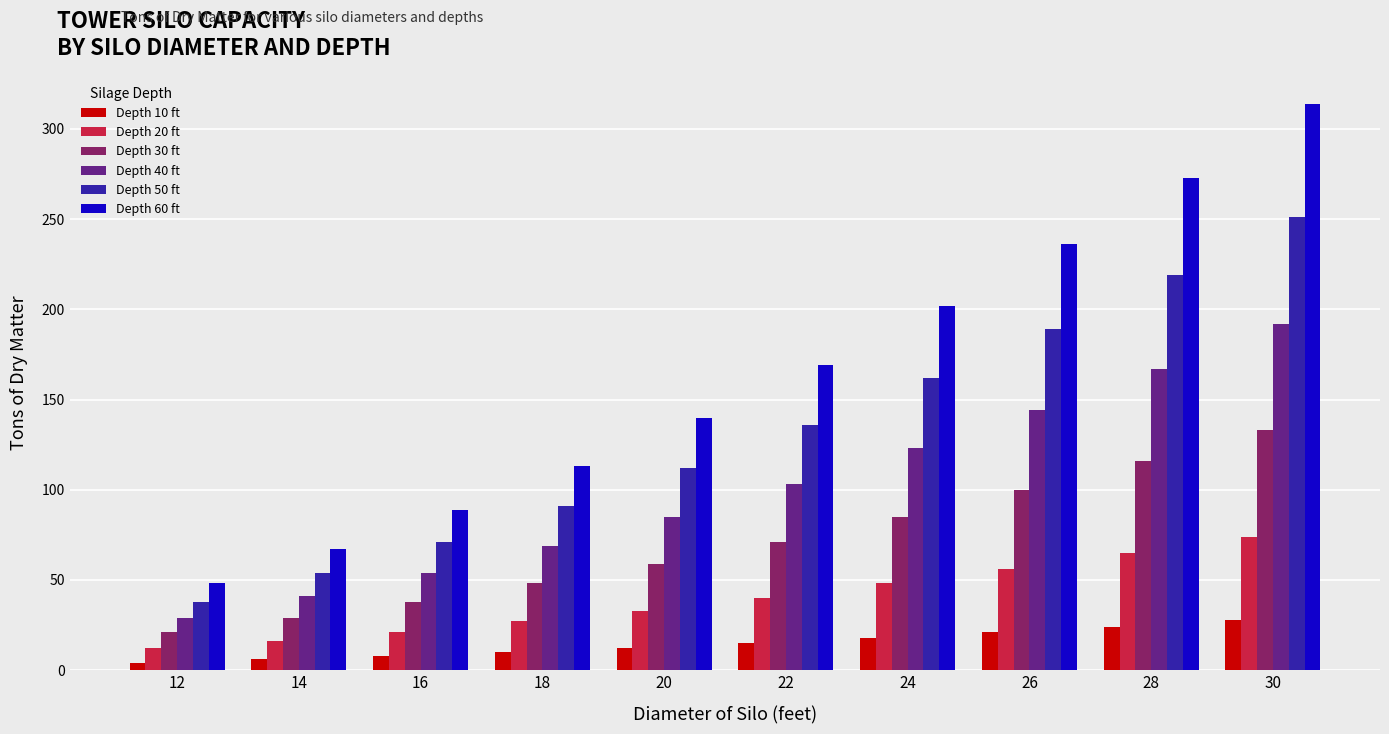

Reading left to right, what are all the values shown in this chart?

Depth 10 ft: 12=4	14=6	16=8	18=10	20=12	22=15	24=18	26=21	28=24	30=28
Depth 20 ft: 12=12	14=16	16=21	18=27	20=33	22=40	24=48	26=56	28=65	30=74
Depth 30 ft: 12=21	14=29	16=38	18=48	20=59	22=71	24=85	26=100	28=116	30=133
Depth 40 ft: 12=29	14=41	16=54	18=69	20=85	22=103	24=123	26=144	28=167	30=192
Depth 50 ft: 12=38	14=54	16=71	18=91	20=112	22=136	24=162	26=189	28=219	30=251
Depth 60 ft: 12=48	14=67	16=89	18=113	20=140	22=169	24=202	26=236	28=273	30=314